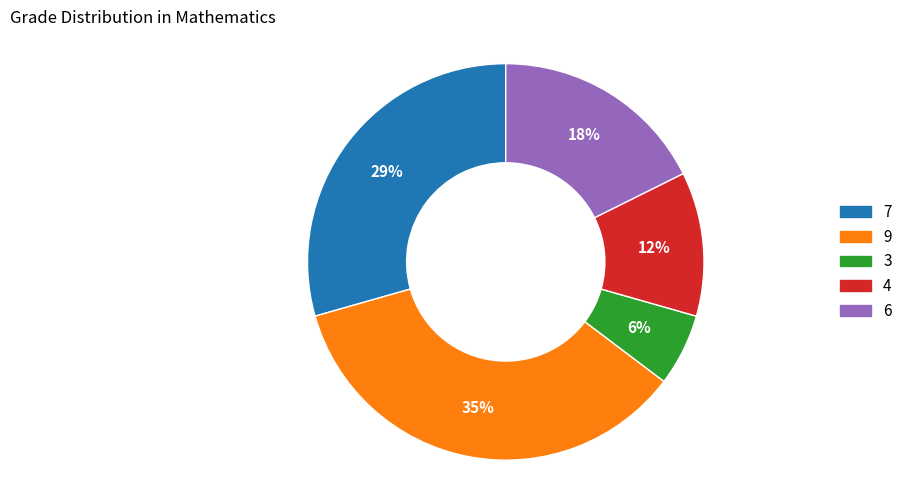

Which slice is the smallest?

3